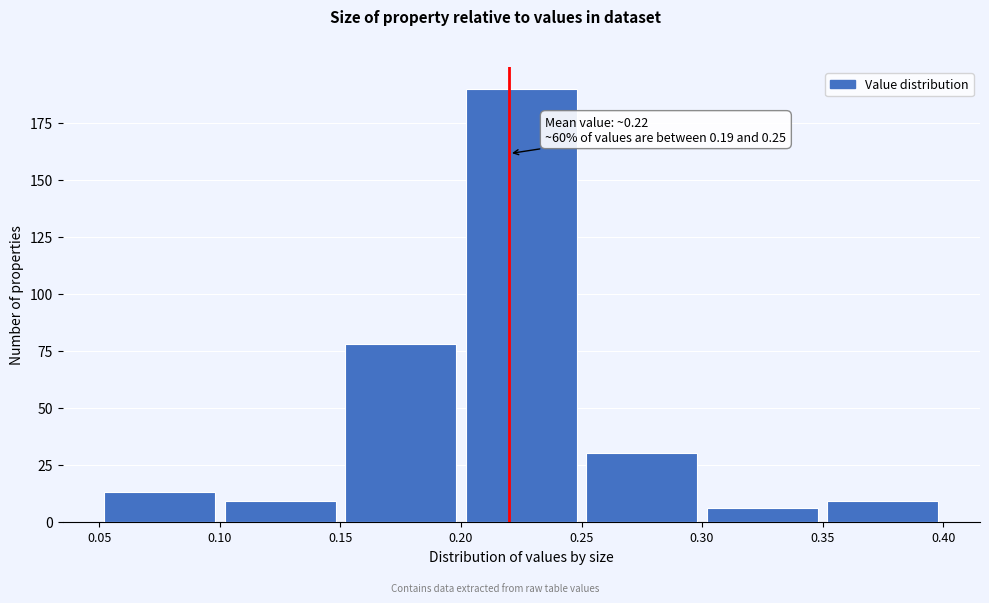

Over which range of the x-axis is the bar tallest?

0.20 to 0.25